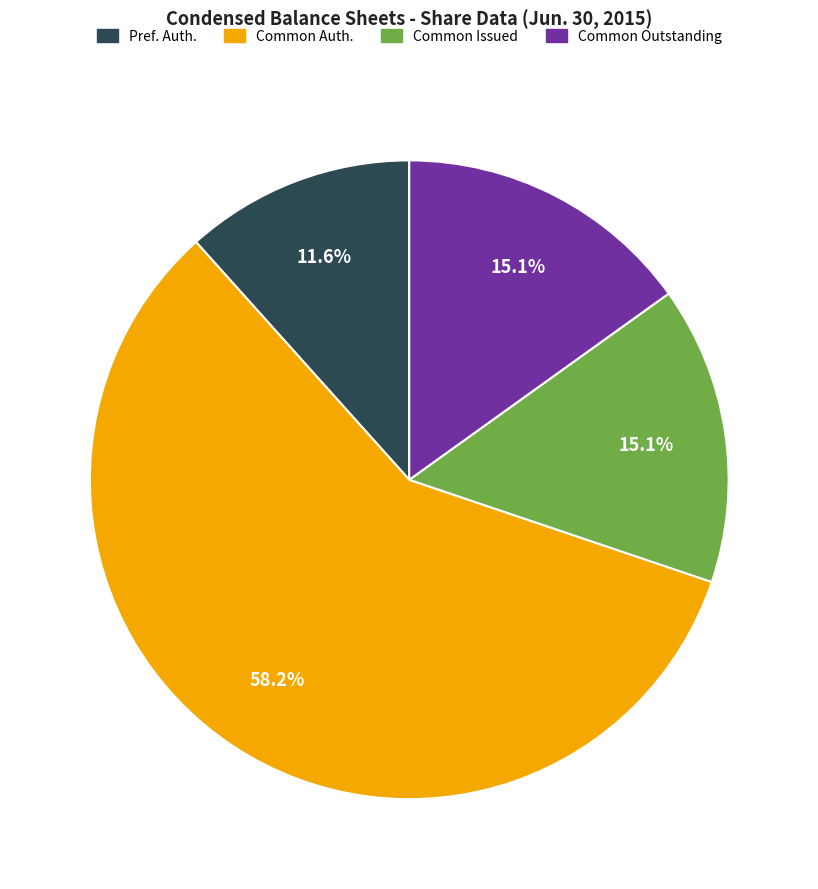

How many slices are in this pie chart?

4